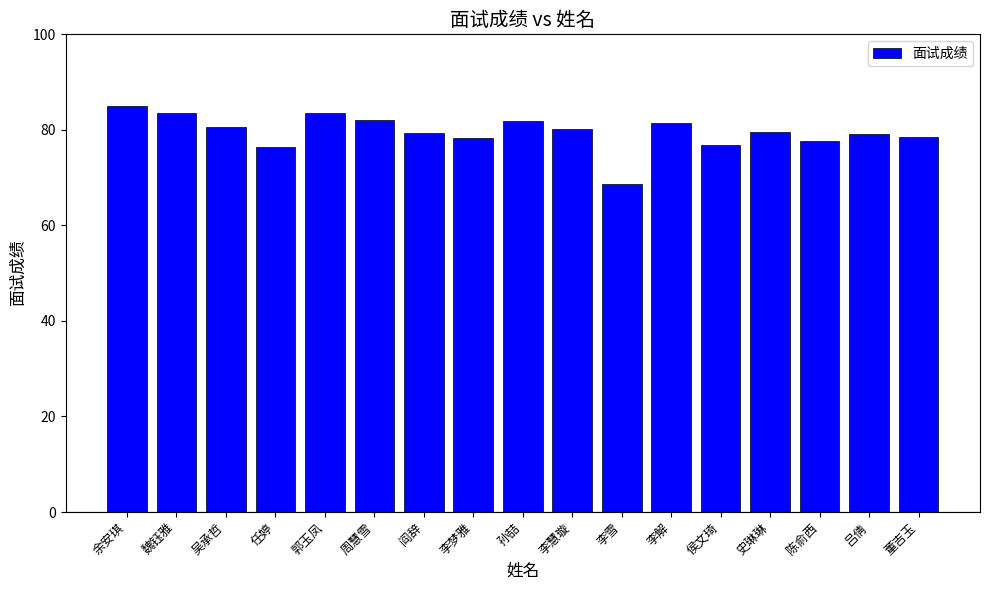

What is the ratio of the value at 李梦雅 to the value at 周慧雪?

1.0